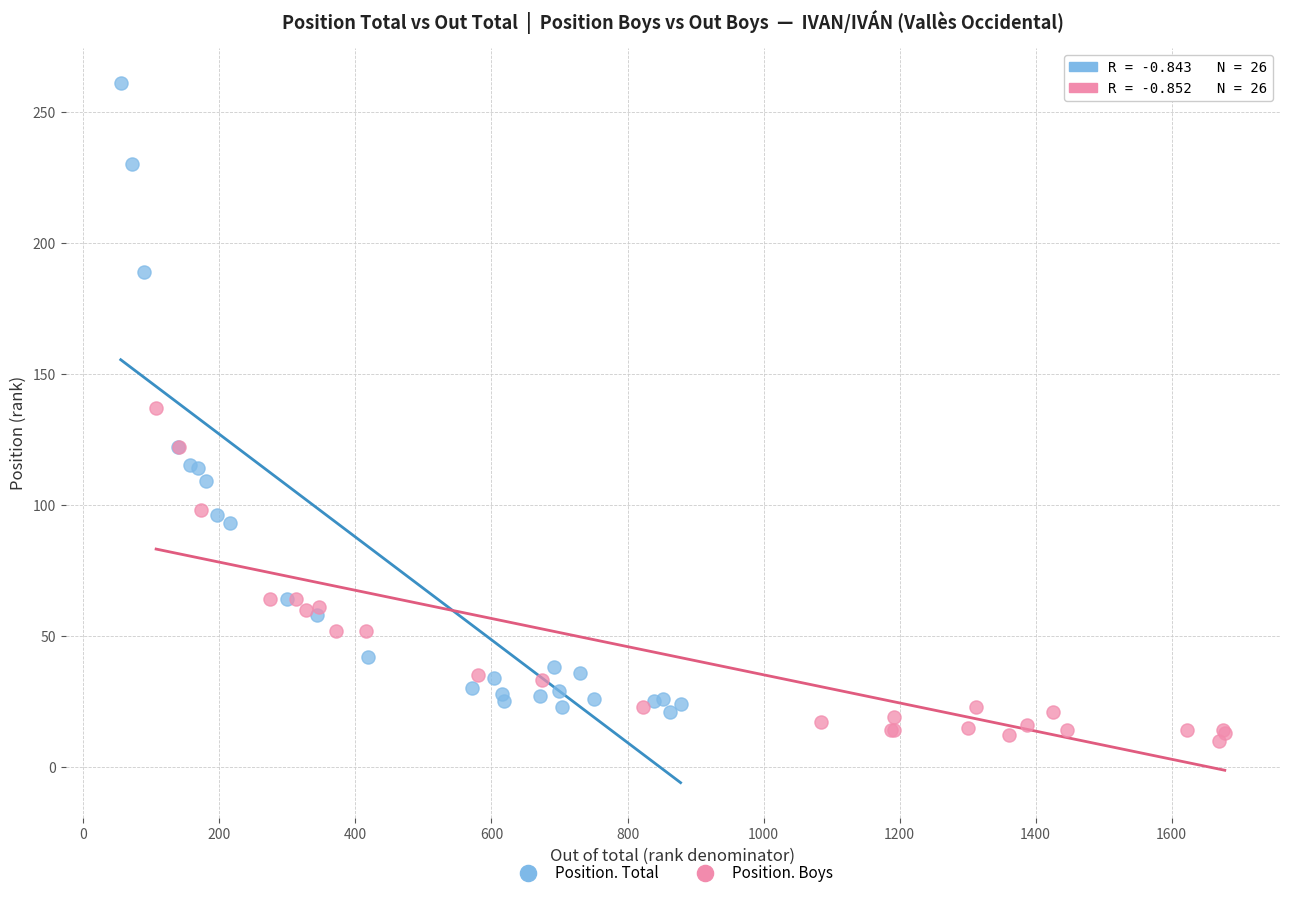

Which series has the largest Y range (max minus min)?

Position. Total